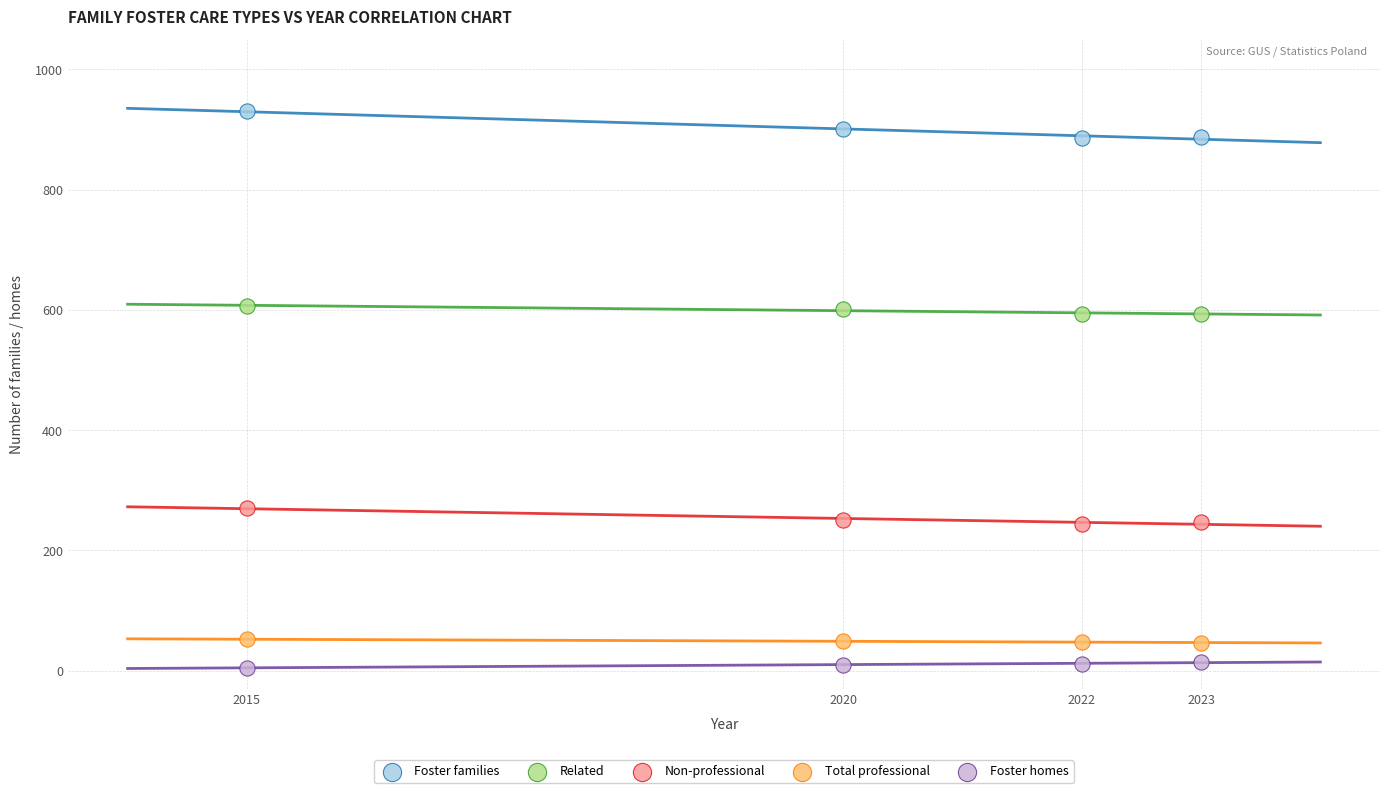

Which series reaches the maximum Y coordinate?

Foster families